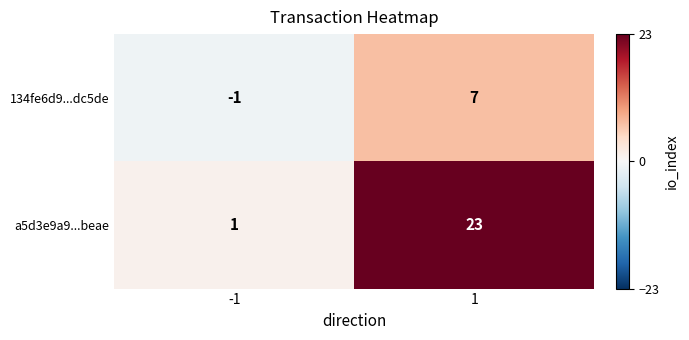

Rank the series at -1 from lowest to highest value.

134fe6d9...dc5de, a5d3e9a9...beae